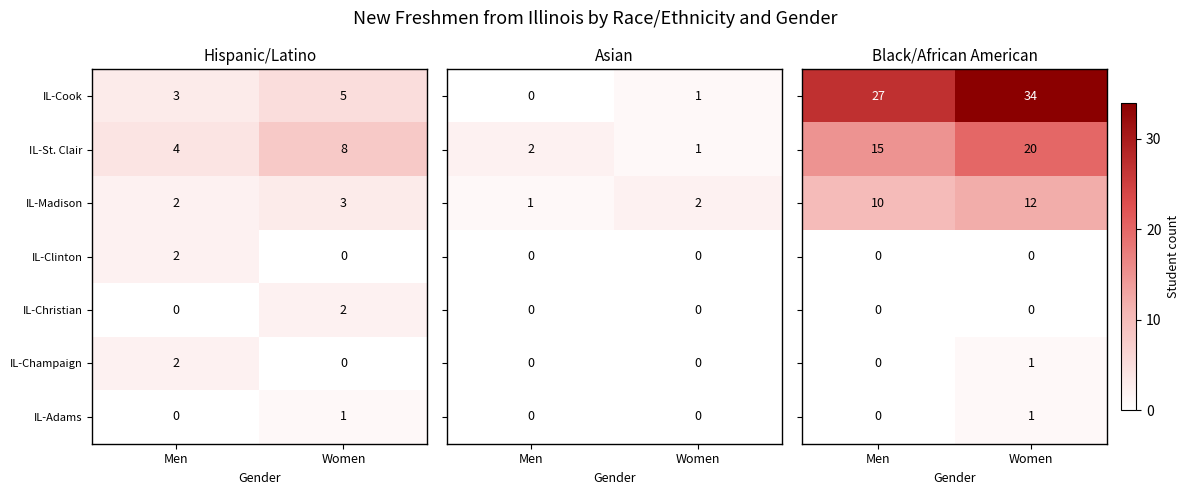

Which has a higher value, Women or Men?

Women